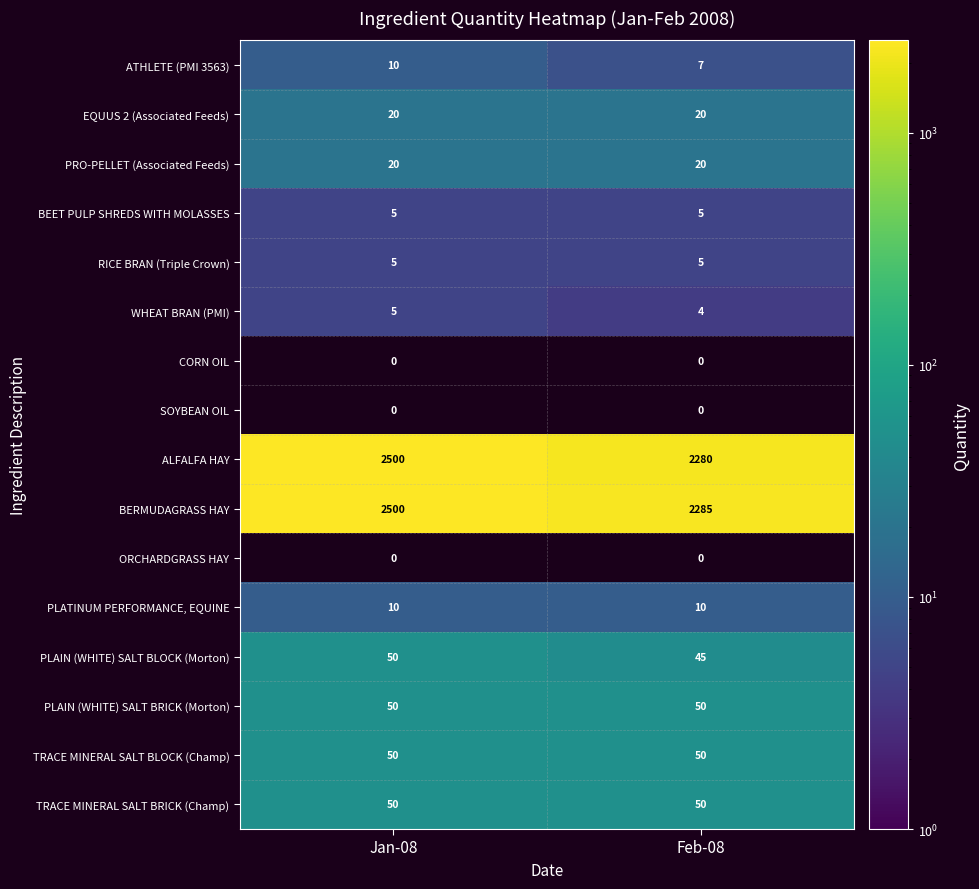

Where is WHEAT BRAN (PMI) nearest to the value 4?

Feb-08